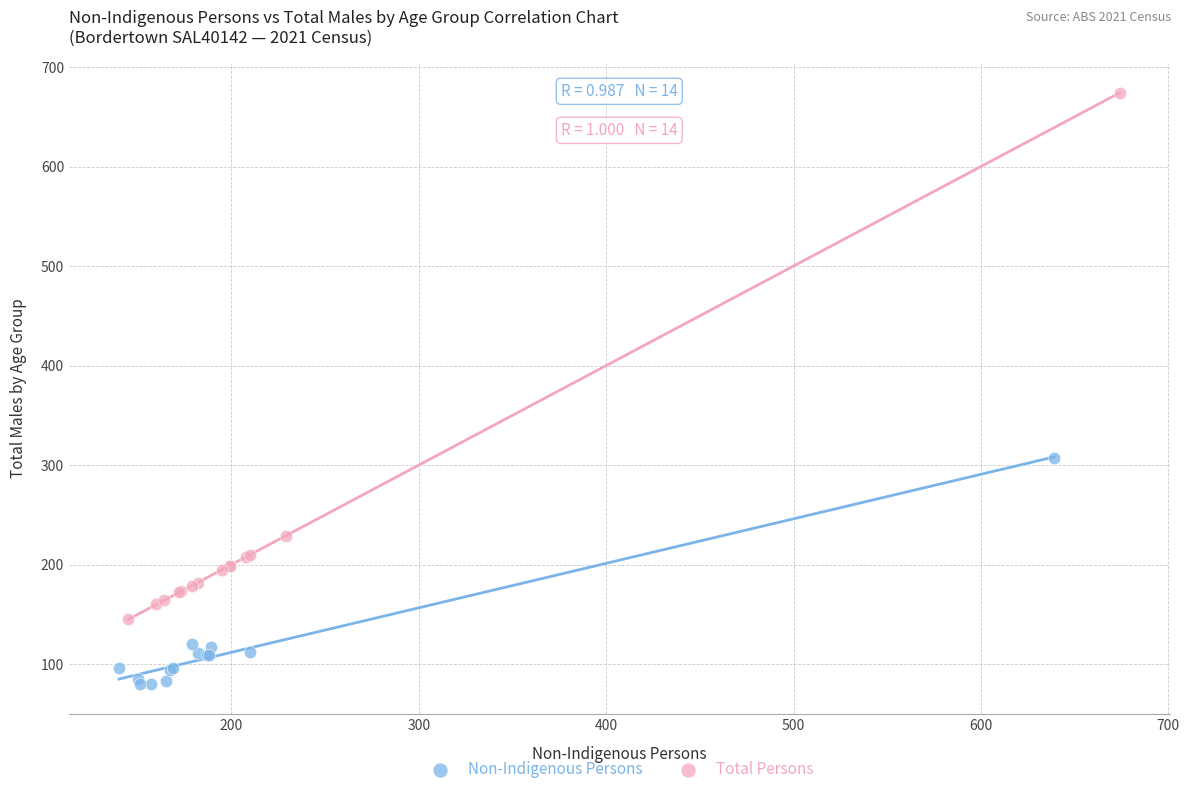

Which series has the widest spread of Y values?

Total Persons